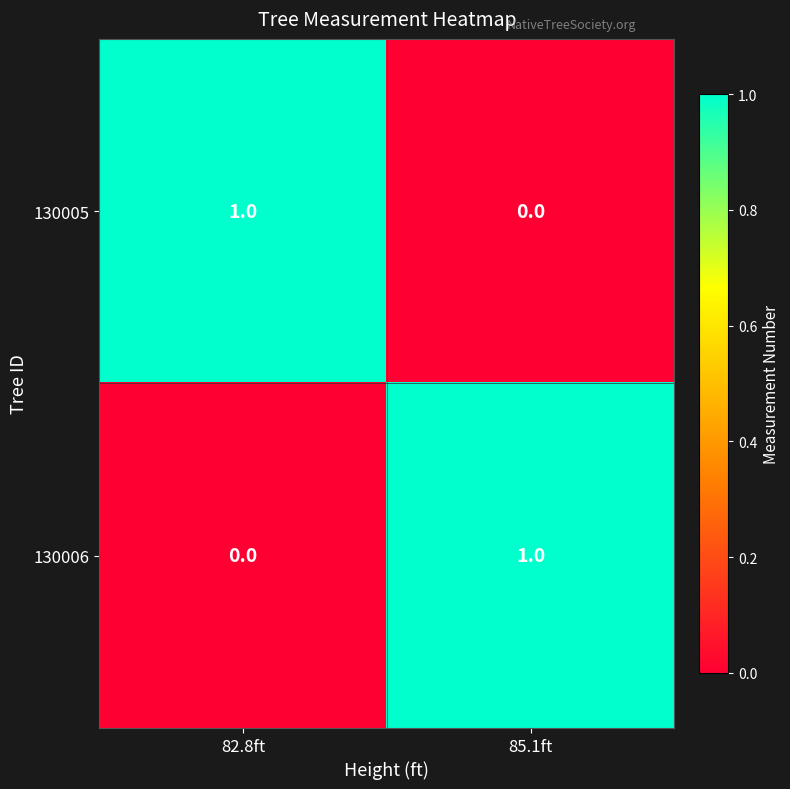

Reading left to right, extract all data points from this chart.

130005: 82.8ft=1	85.1ft=0
130006: 82.8ft=0	85.1ft=1